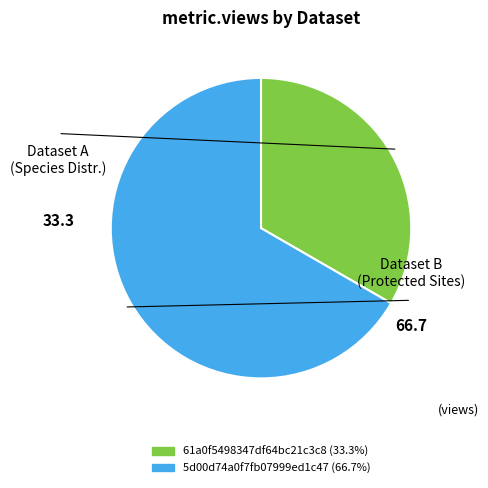

Combined, do 61a0f5498347df64bc21c3c8 and 5d00d74a0f7fb07999ed1c47 account for over 50%?

Yes